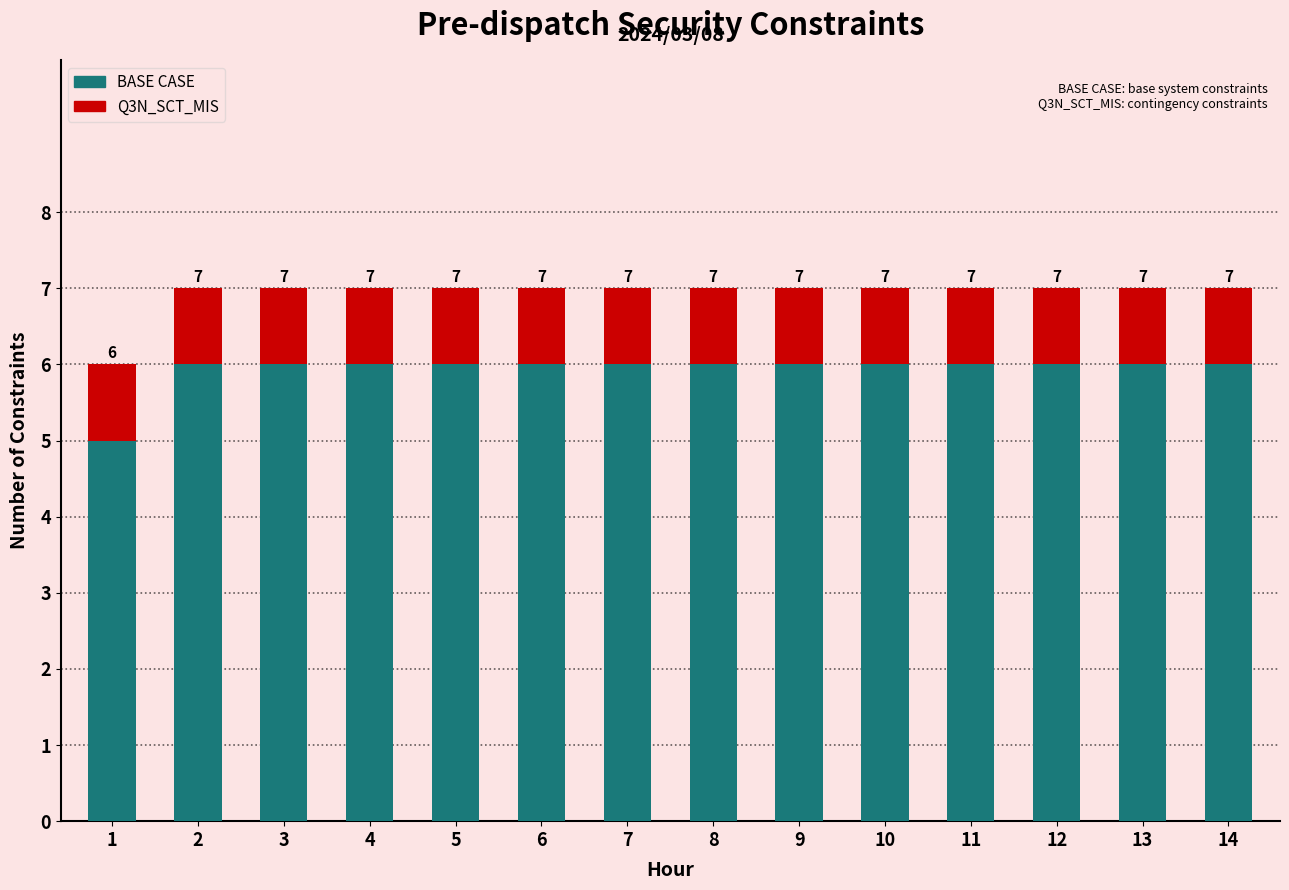

Rank the series by their maximum value, from lowest to highest.

Q3N_SCT_MIS, BASE CASE